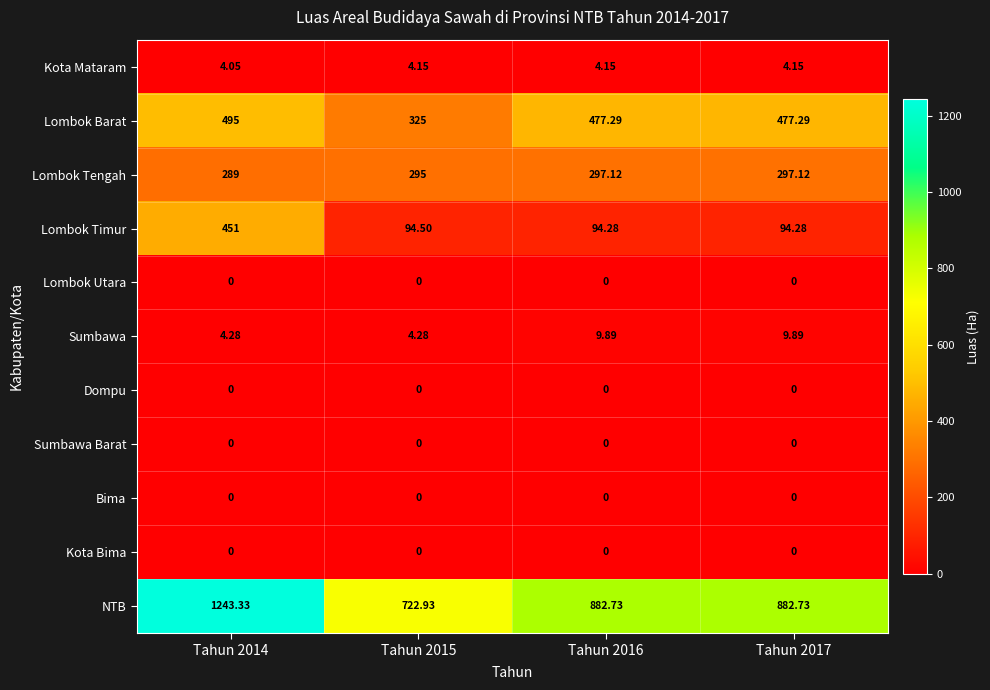

Which series has the widest spread of values?

NTB